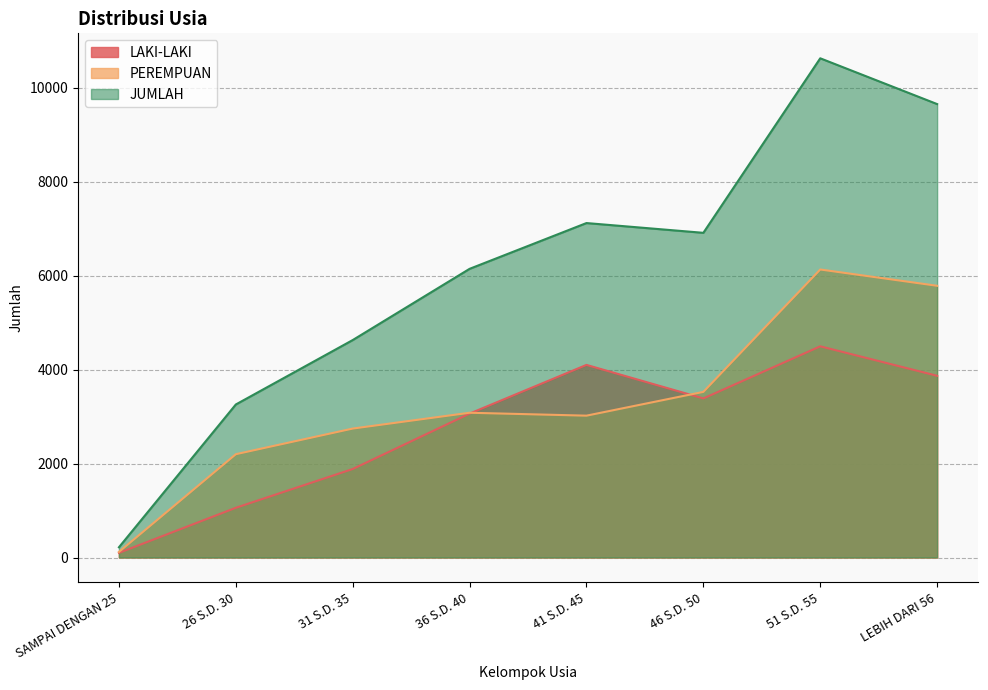

What is the label of the 1st point from the right?

LEBIH DARI 56